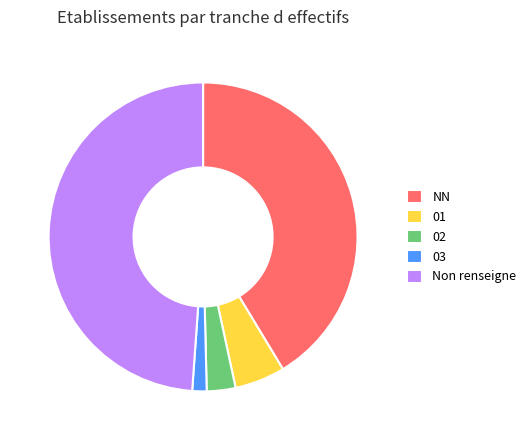

Rank the categories by value from highest to lowest.

Non renseigne, NN, 01, 02, 03